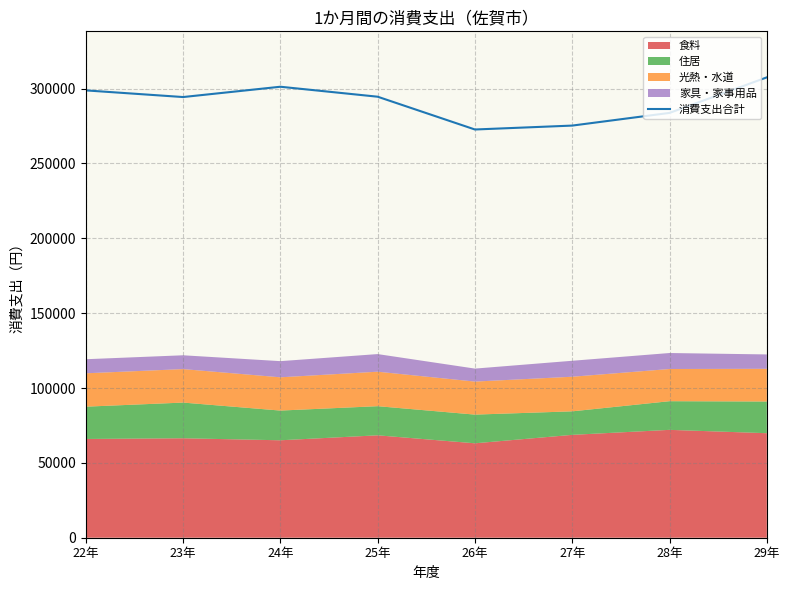

How many data points does each series have?

8